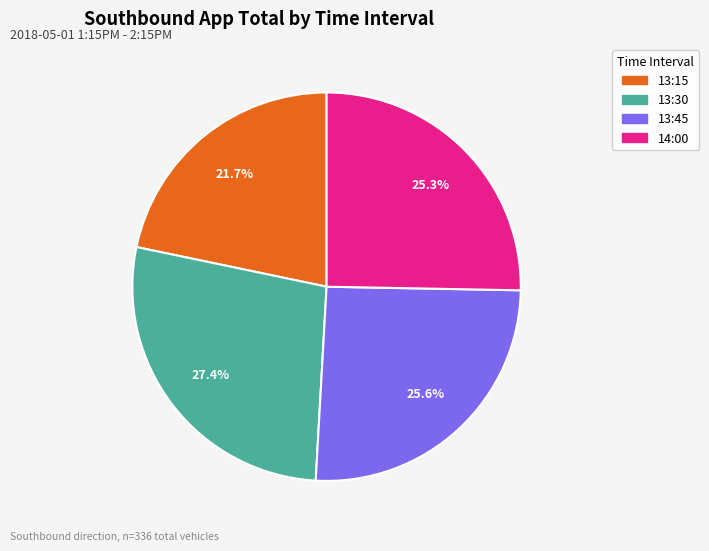

What is the largest slice in the pie chart?

13:30